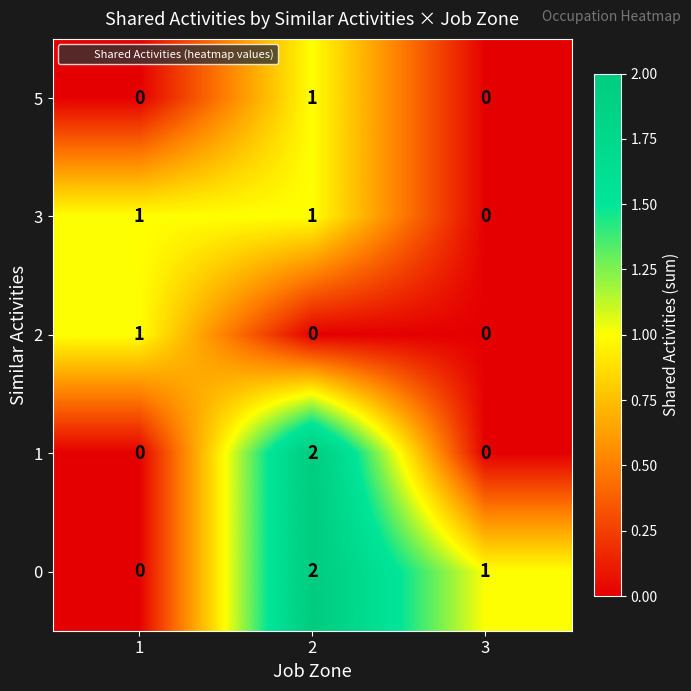

What is the sum of the 0 values at 3 and 2?

3